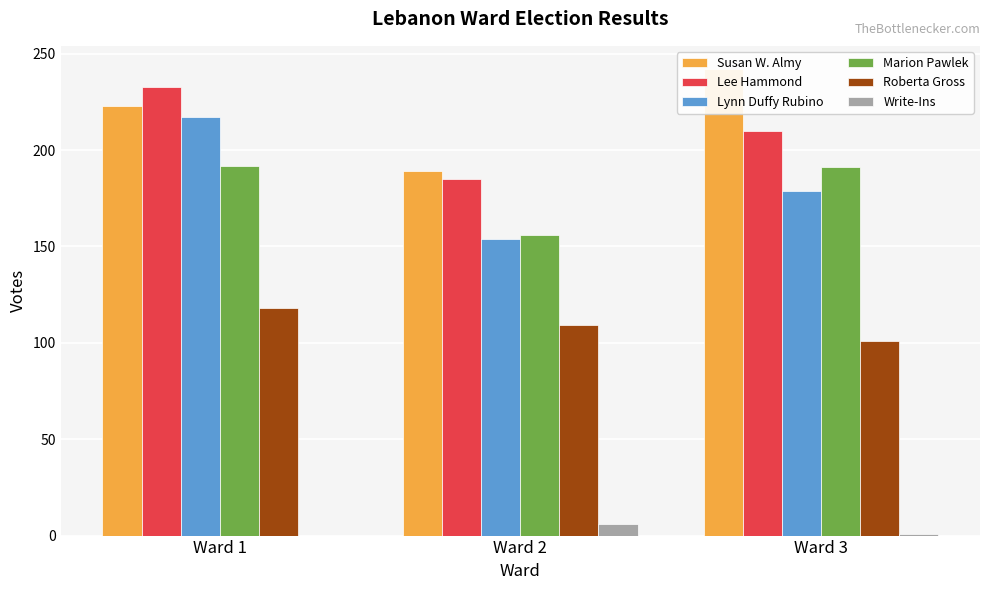

Reading right to left, transcribe all the data shown in this chart.

Susan W. Almy: 242	189	223
Lee Hammond: 210	185	233
Lynn Duffy Rubino: 179	154	217
Marion Pawlek: 191	156	192
Roberta Gross: 101	109	118
Write-Ins: 1	6	0